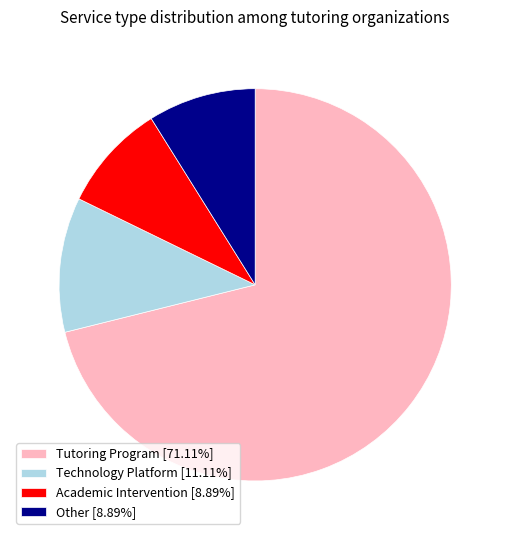

What is the ratio of the value at Other [8.89%] to the value at Technology Platform [11.11%]?

0.8